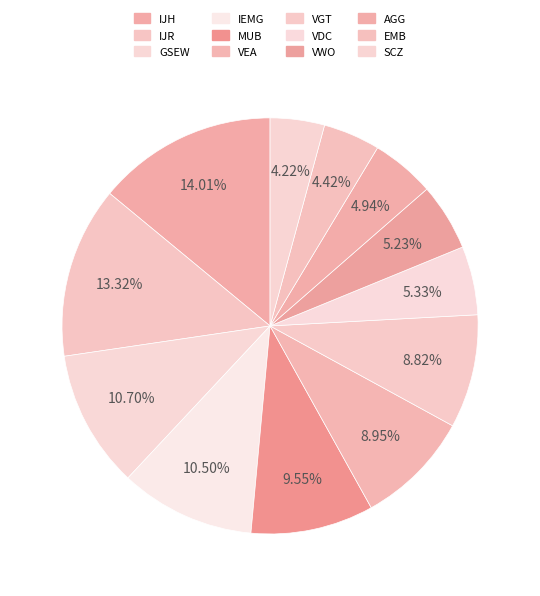

How many segments does this pie chart have?

12